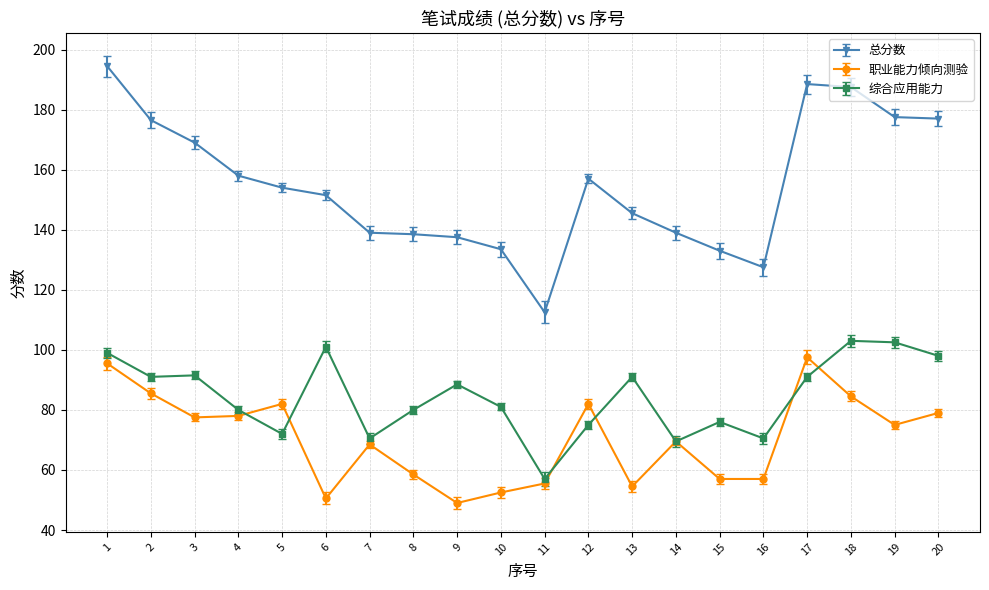

Does the chart have visible grid lines?

Yes